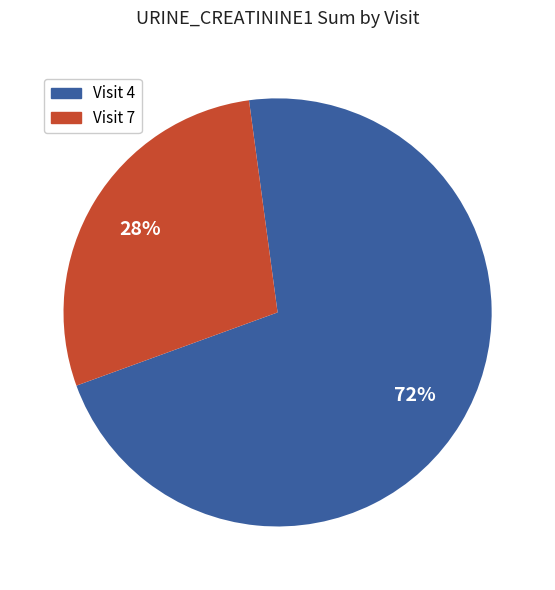

Does any single category account for the majority?

Yes